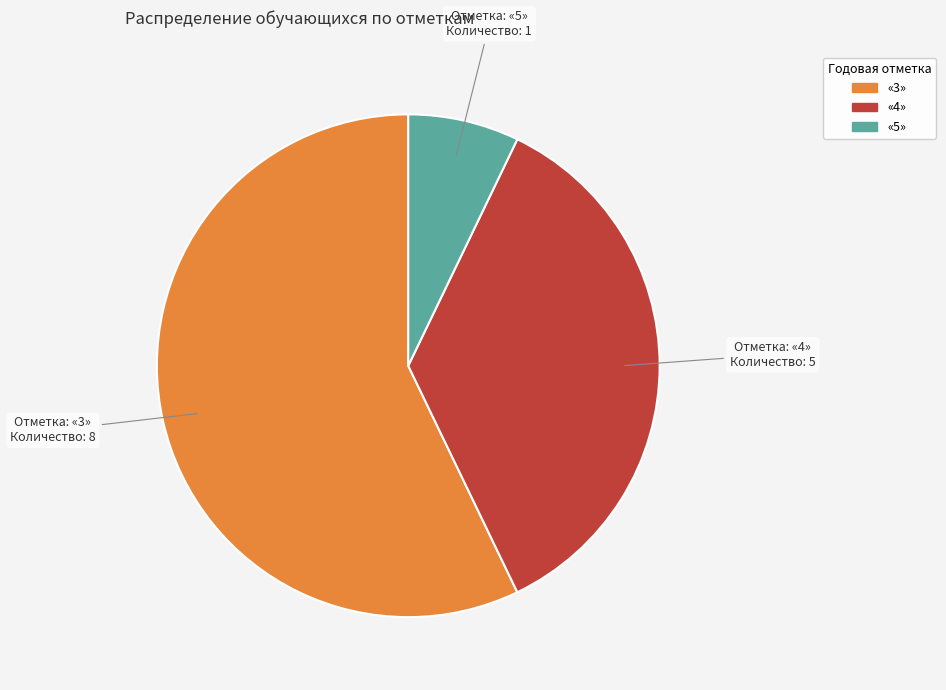

Rank the categories by value from lowest to highest.

«5», «4», «3»